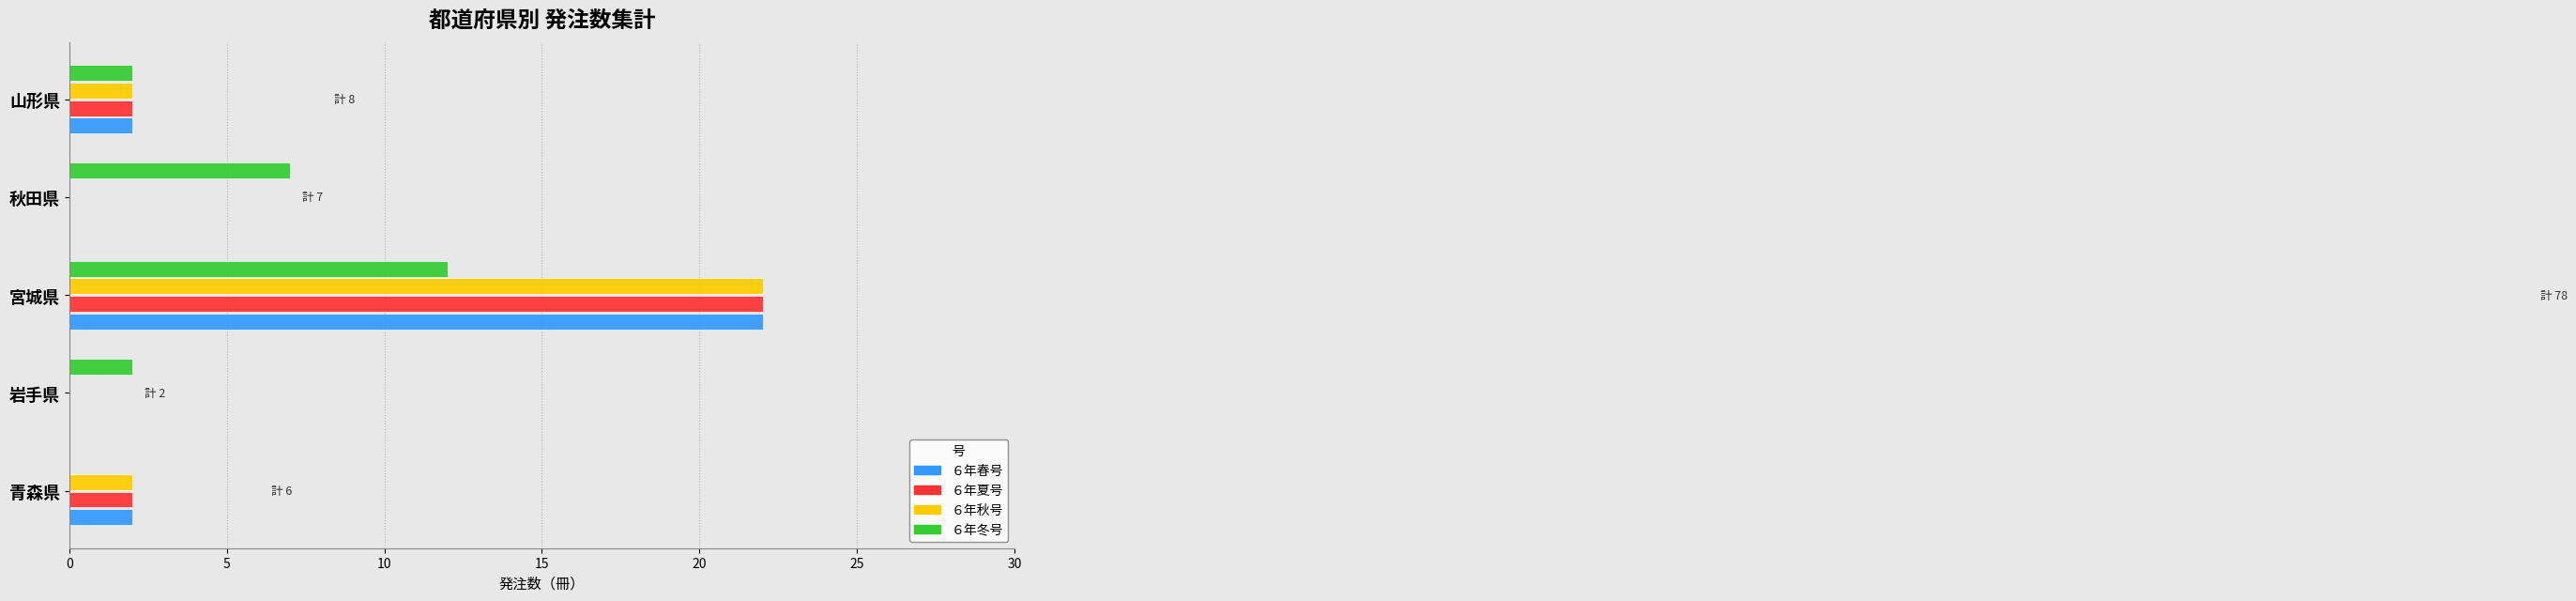

How many distinct data groups are displayed?

4